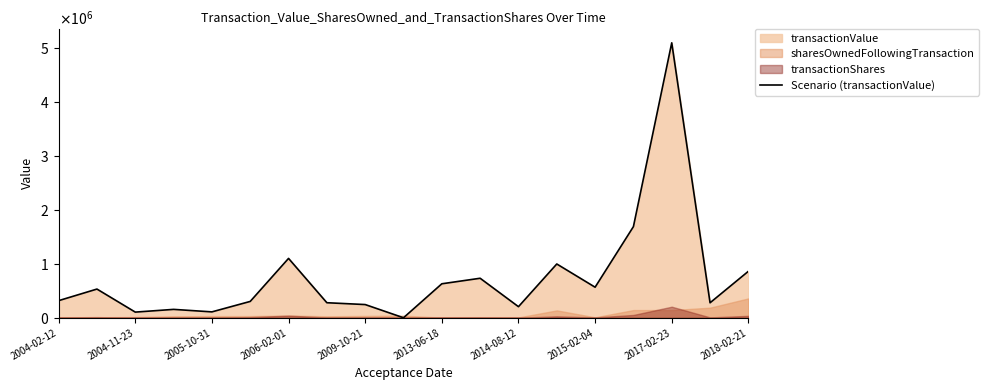

Where is the data nearest to the value 2543868?

15